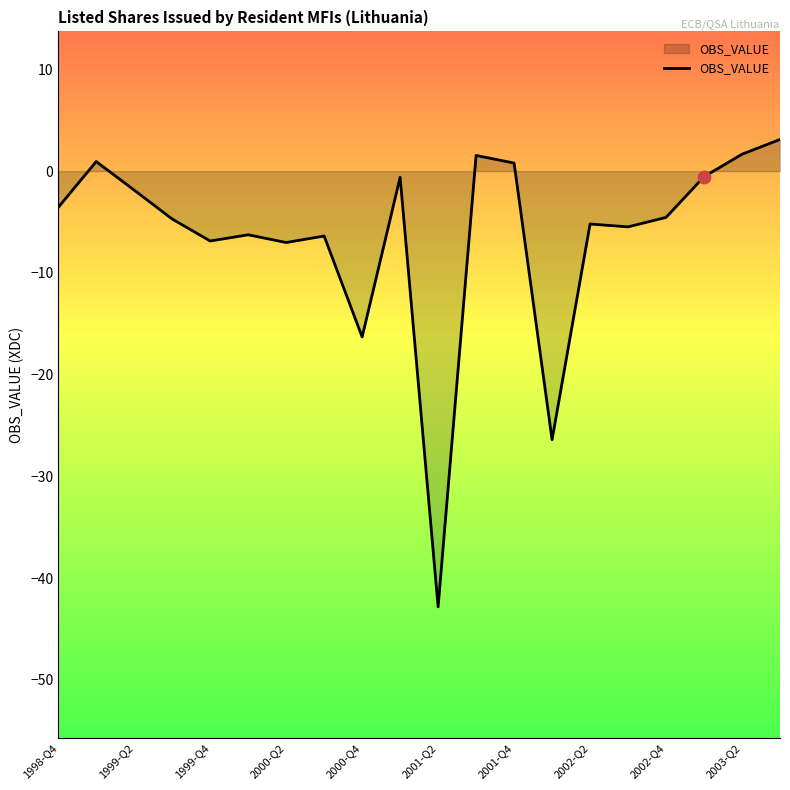

What is the difference between the maximum and minimum values?

45.9